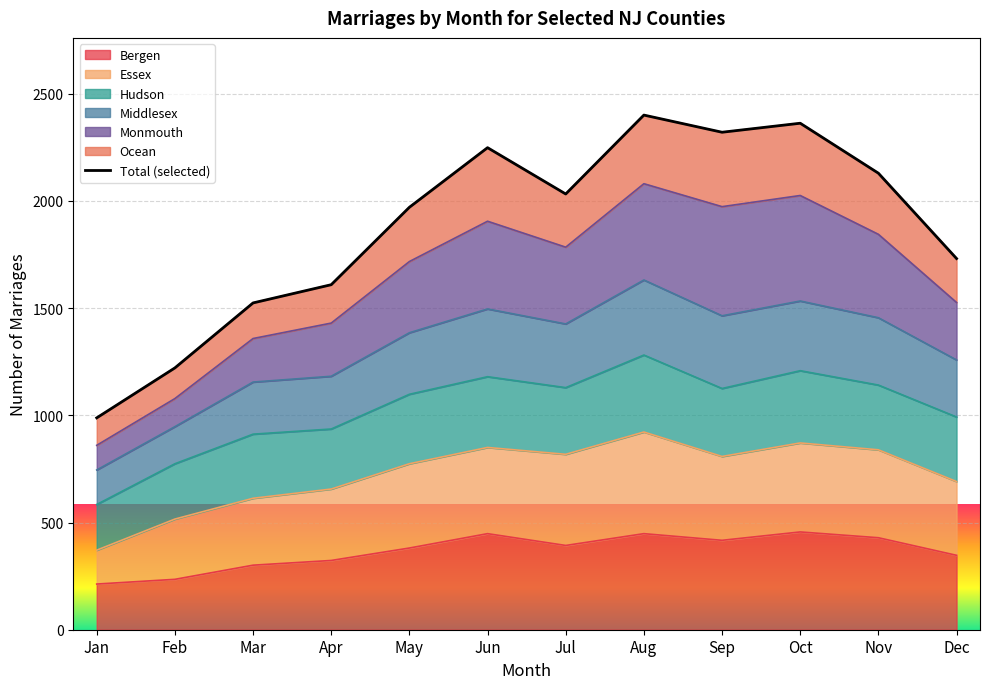

Approximately how many times larger is the value at Dec compared to Oct?

0.7